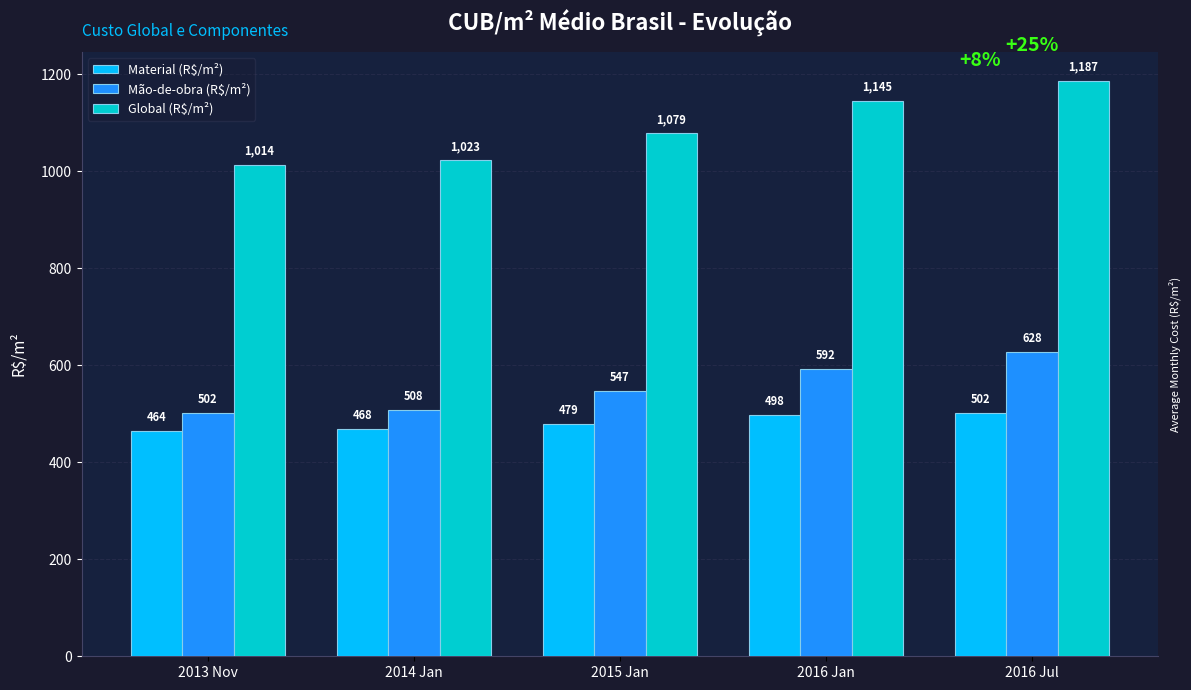

Is it true that Global (R$/m²) equals 727.5 at 2016 Jan?

False